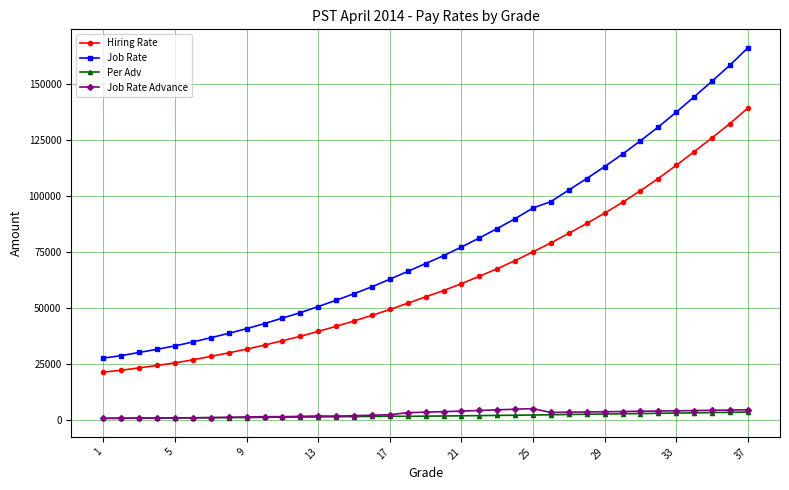

What is the greatest value displayed?

166294